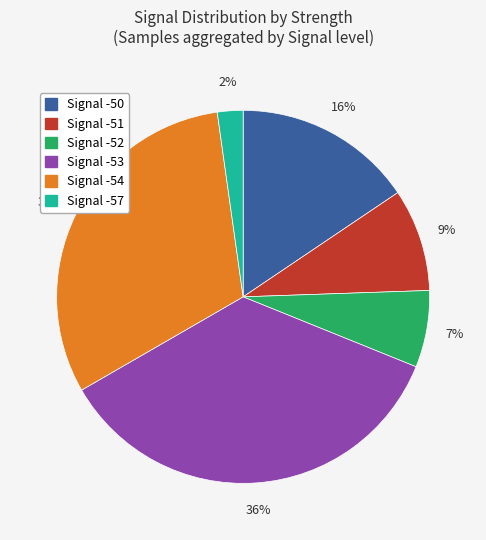

Is Signal -54 the majority of the pie?

No